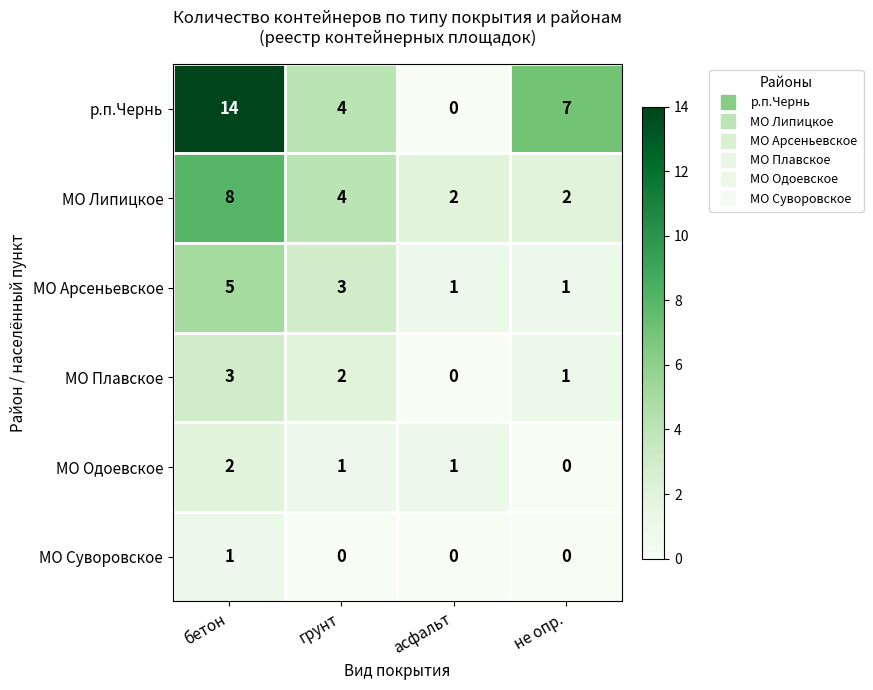

What is the total value across all series at не опр.?

11